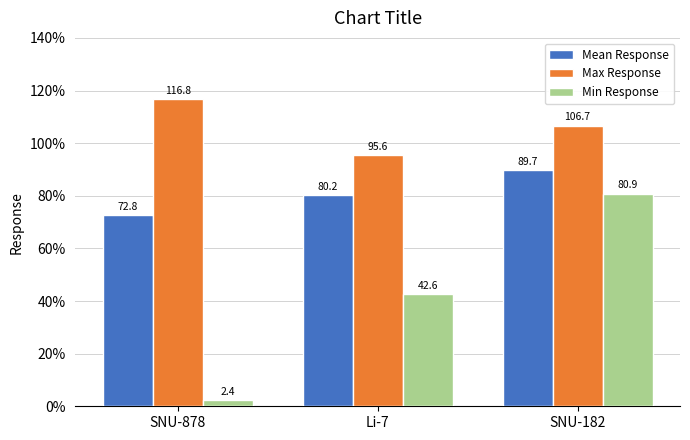

Is it true that Mean Response equals 25.5 at SNU-182?

False